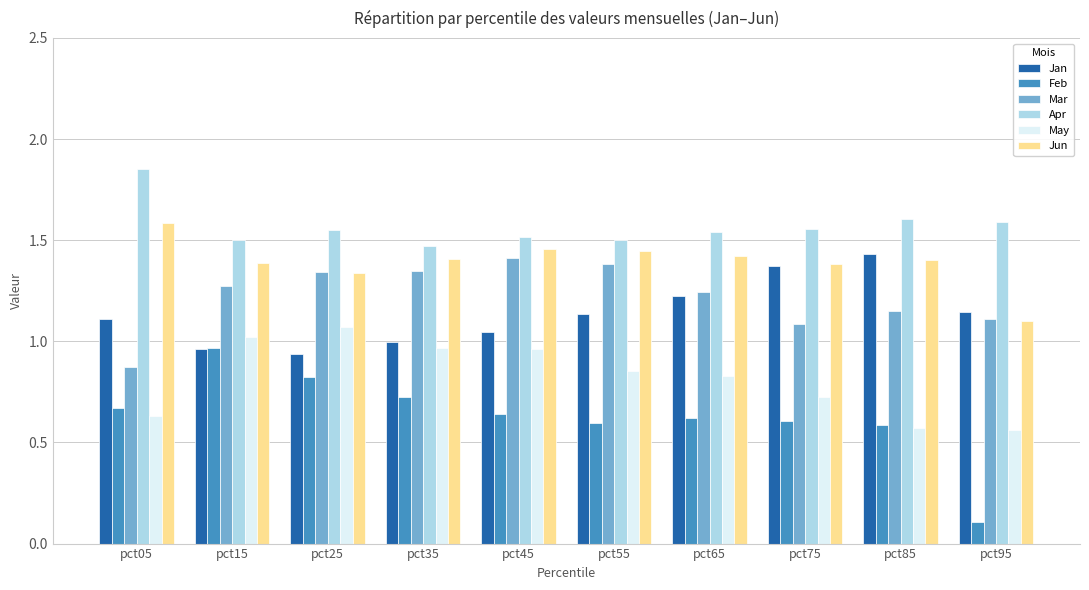

Which label corresponds to the largest value in the chart?

pct05